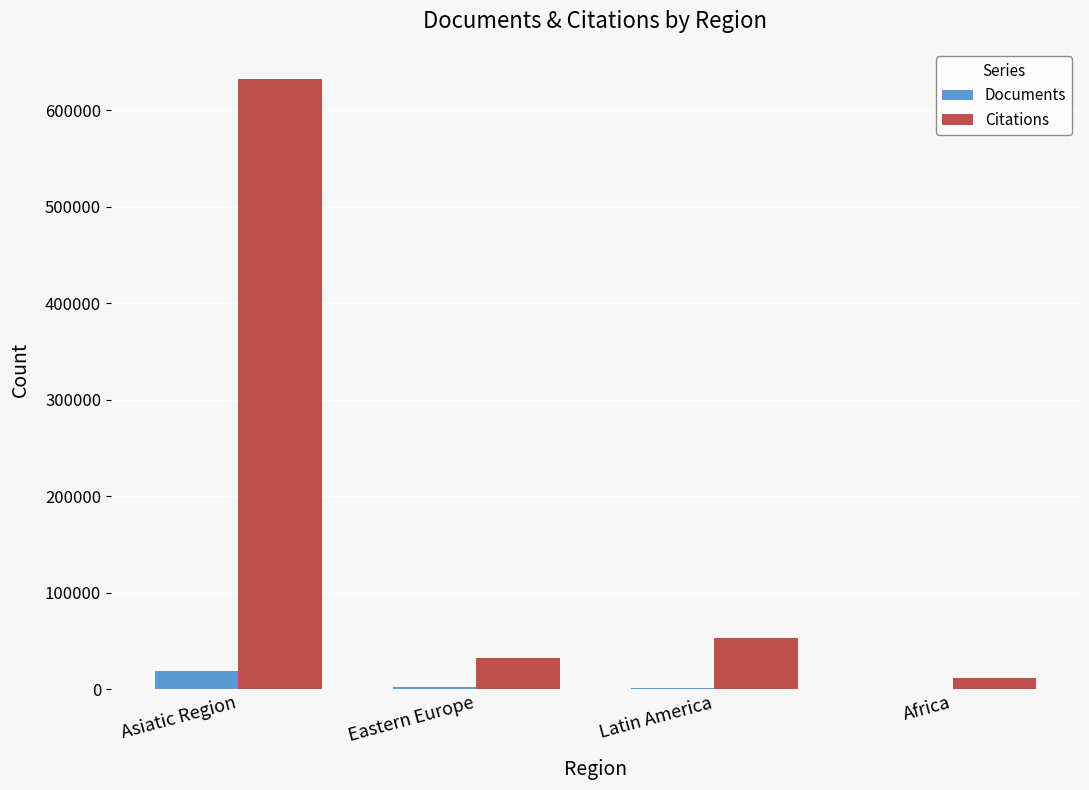

True or false: Citations has a value of 631949 at Asiatic Region.

True